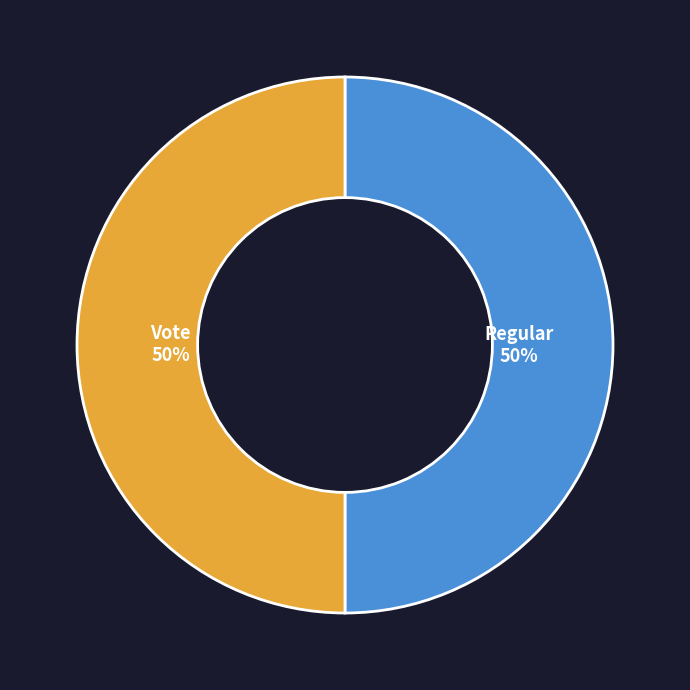

True or false: Vote accounts for 42% of the total.

False